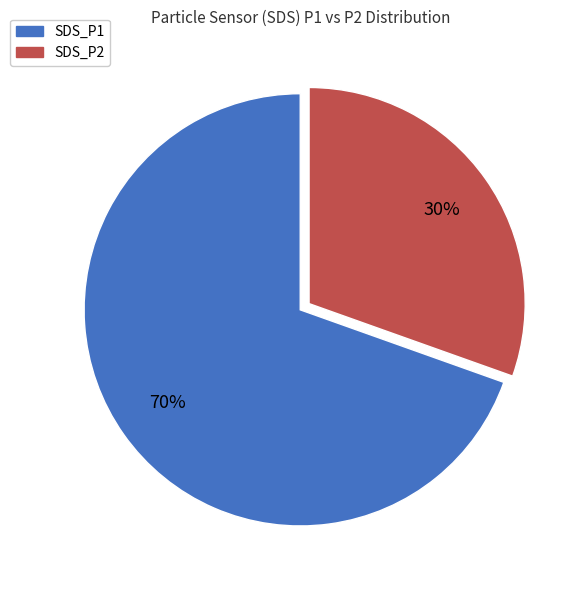

Rank the categories by value from highest to lowest.

SDS_P1, SDS_P2